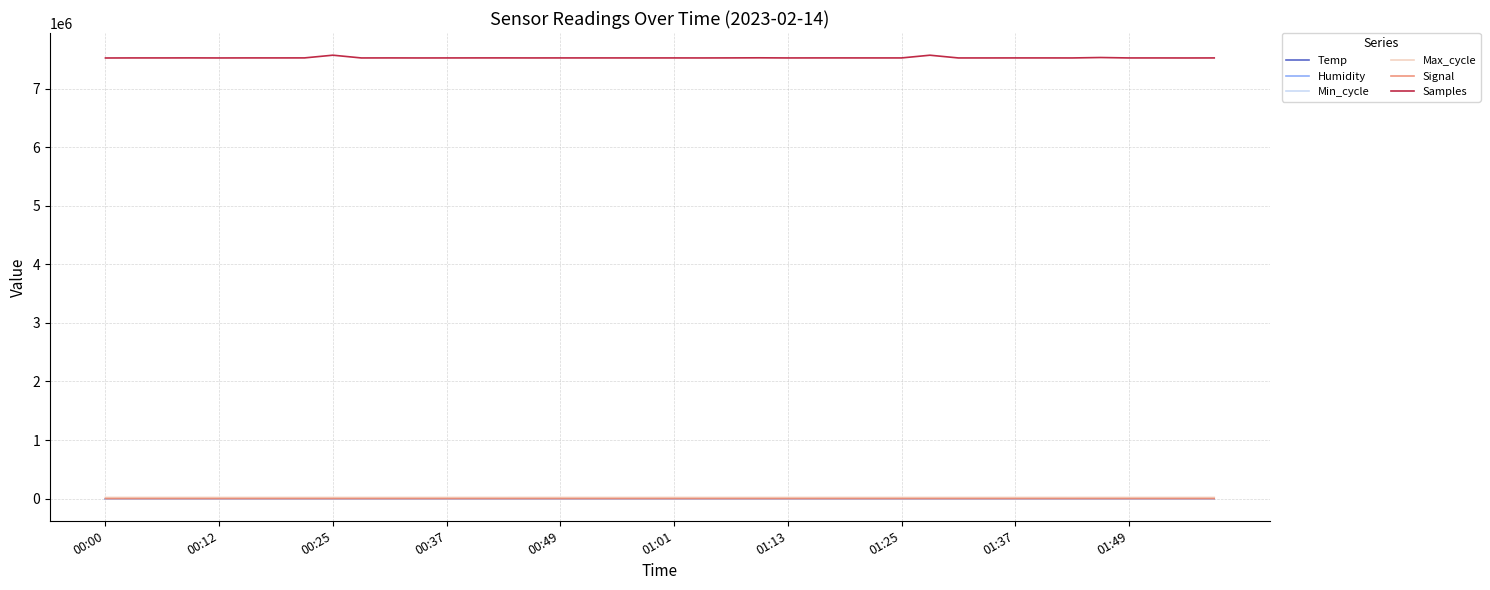

What is the greatest value displayed?

7570408.0